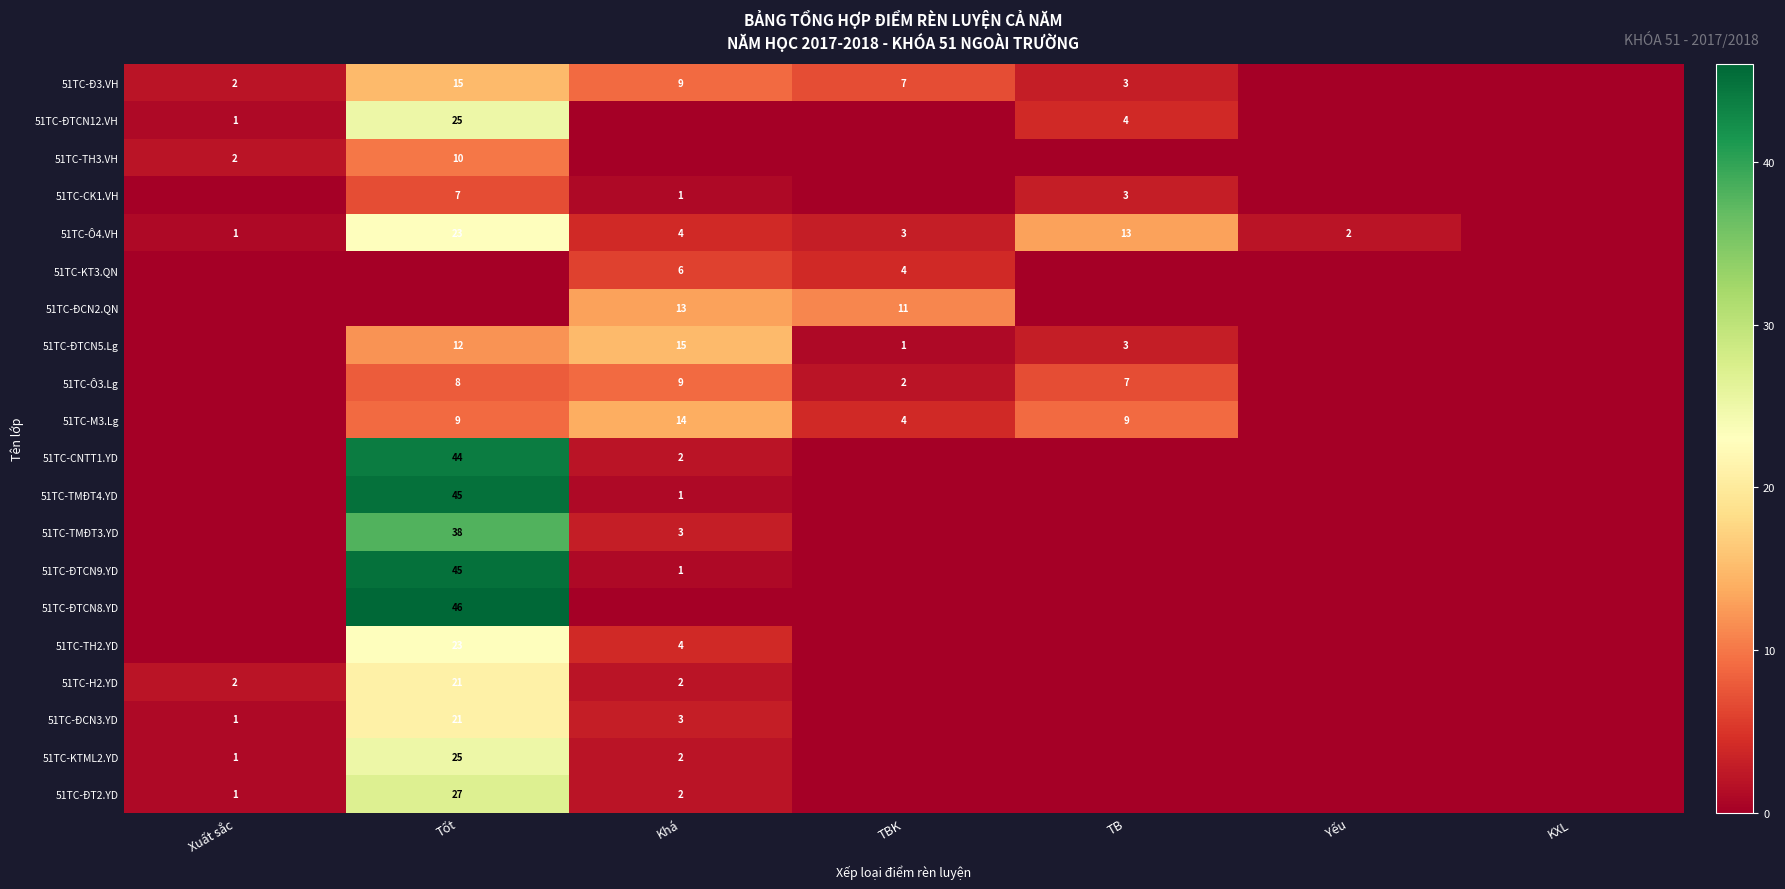

Is the value of 51TC-H2.YD at Xuất sắc greater than the value of 51TC-CNTT1.YD at Tốt?

No